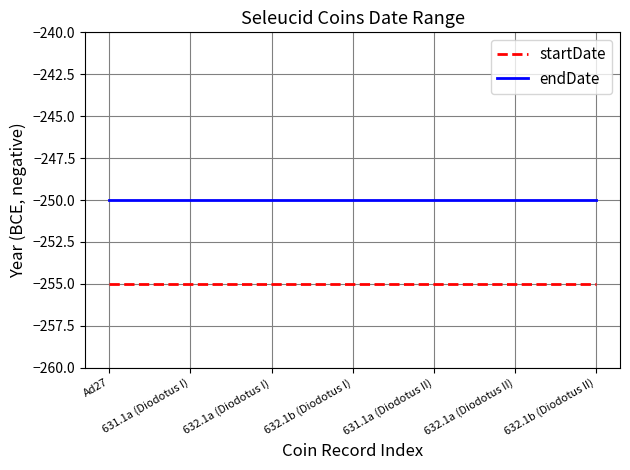

What is the sum of all endDate values?

-1750